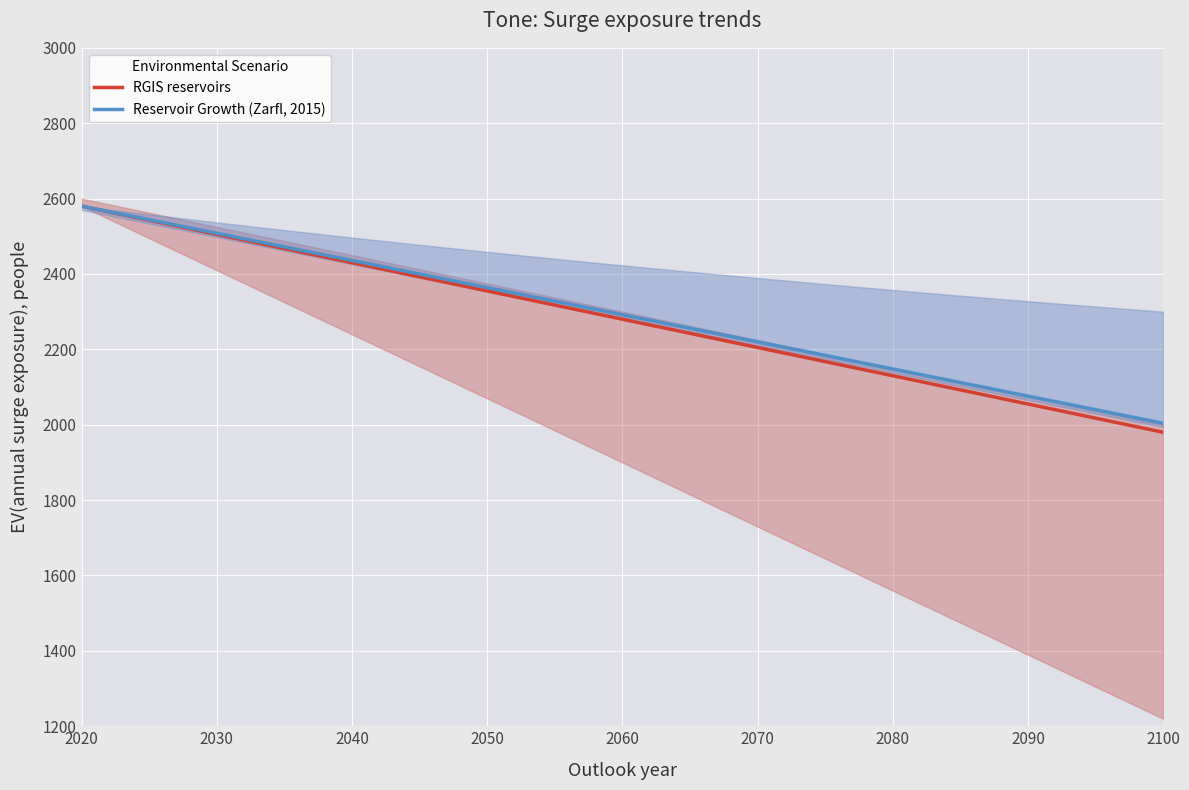

How many data points in RGIS reservoirs are above 2295?

10